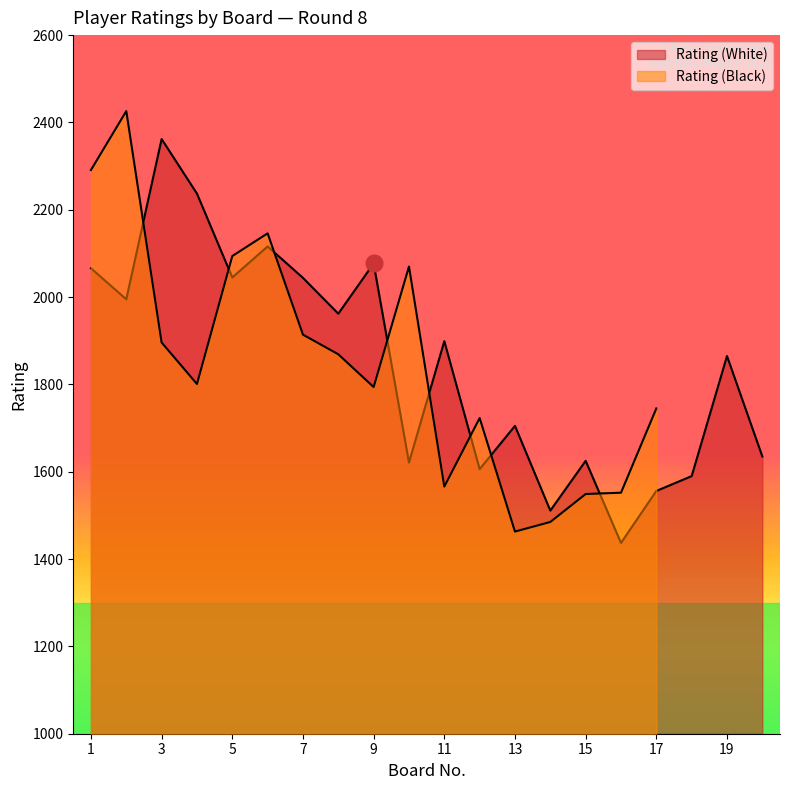

Where do Rating (White) and Rating (Black) first cross each other?

2 and 3